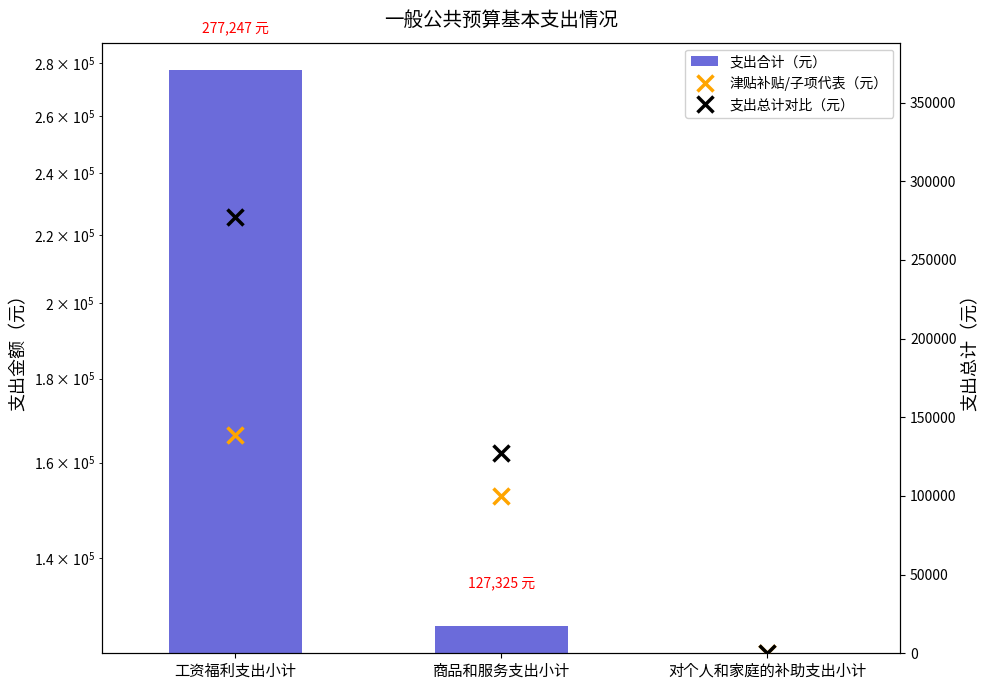

The 津贴补贴/子项代表（元） series shows 139020 at 工资福利支出小计. True or false?

True